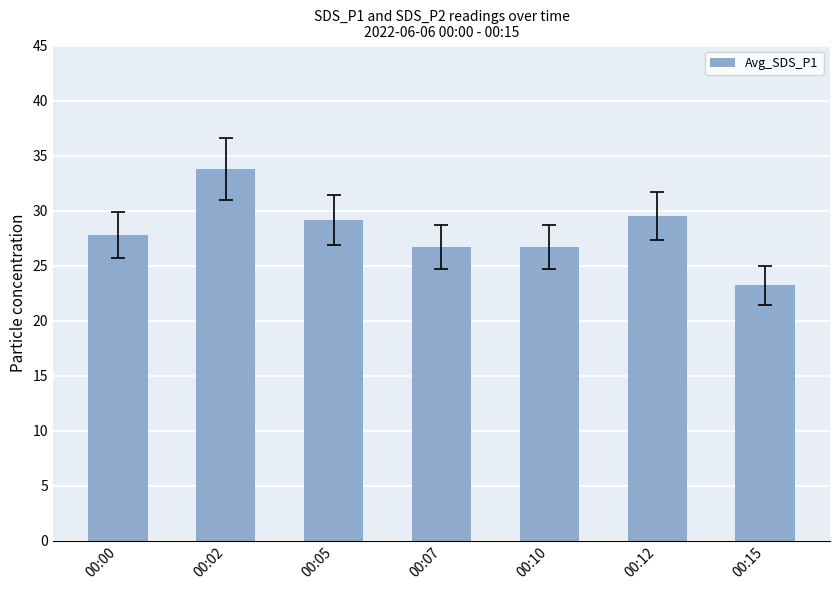

Does the chart contain stacked bars?

No